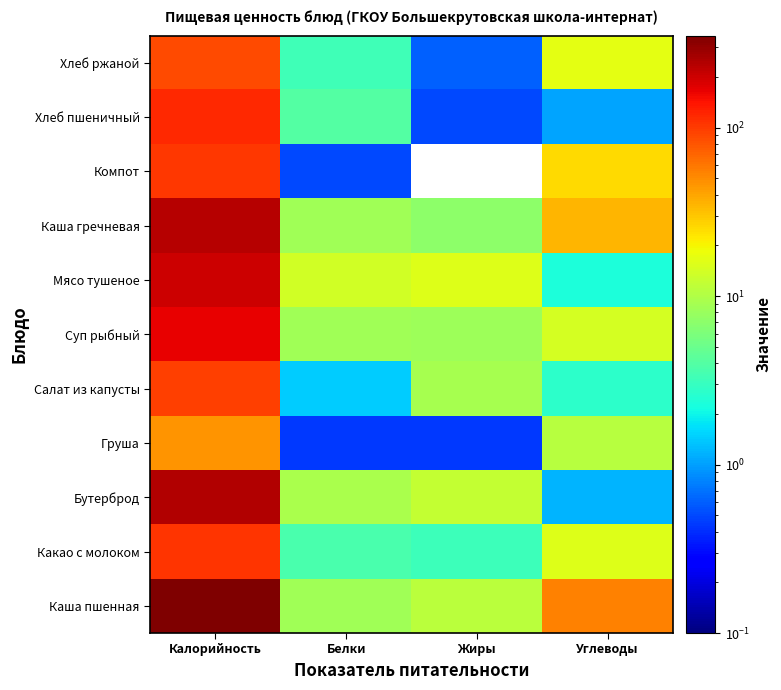

What is the spread (max minus min) of values at Жиры?

15.6